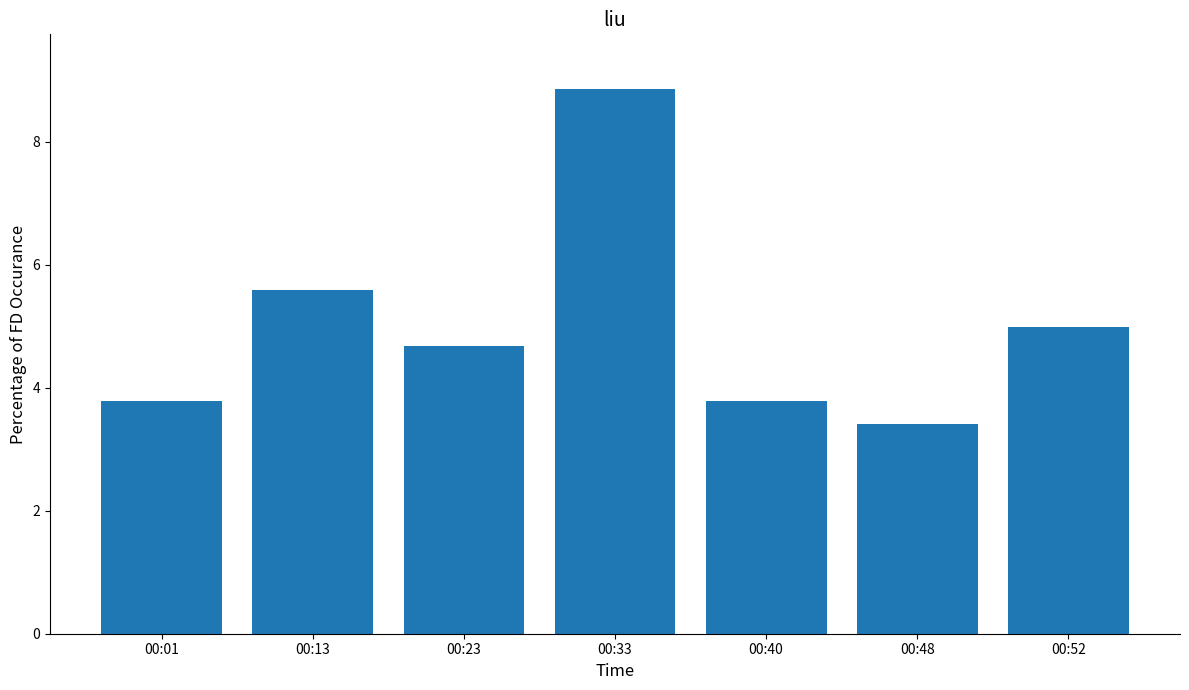

Does the chart contain stacked bars?

No